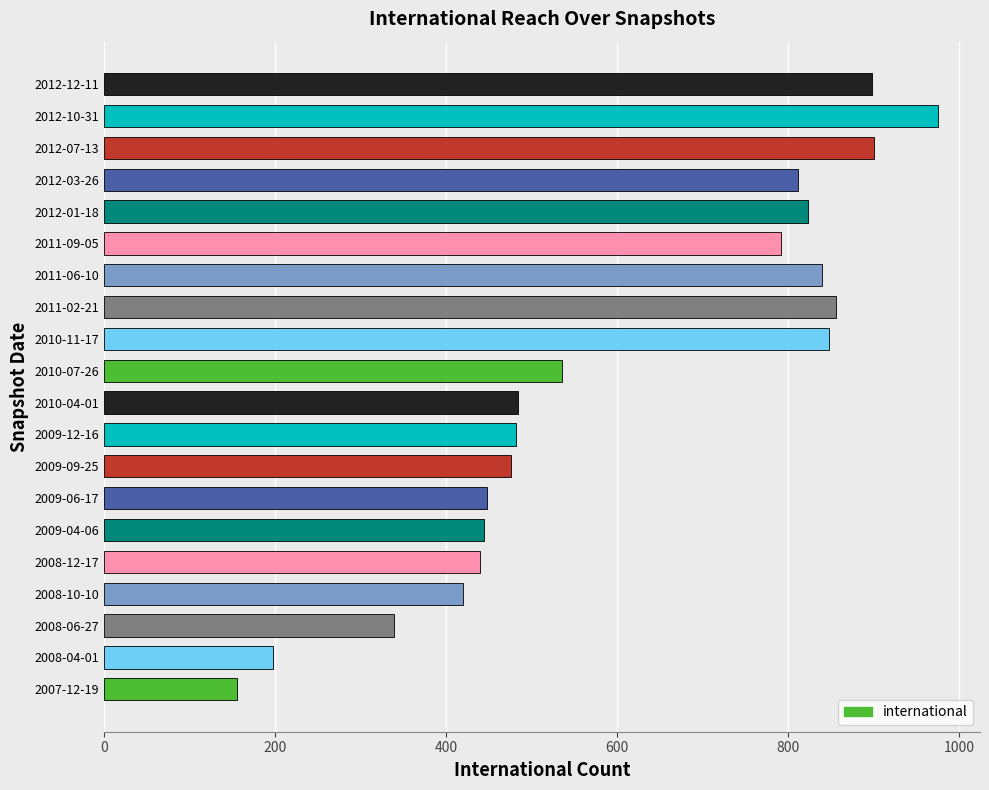

At which label is the value closest to 566?

2010-07-26